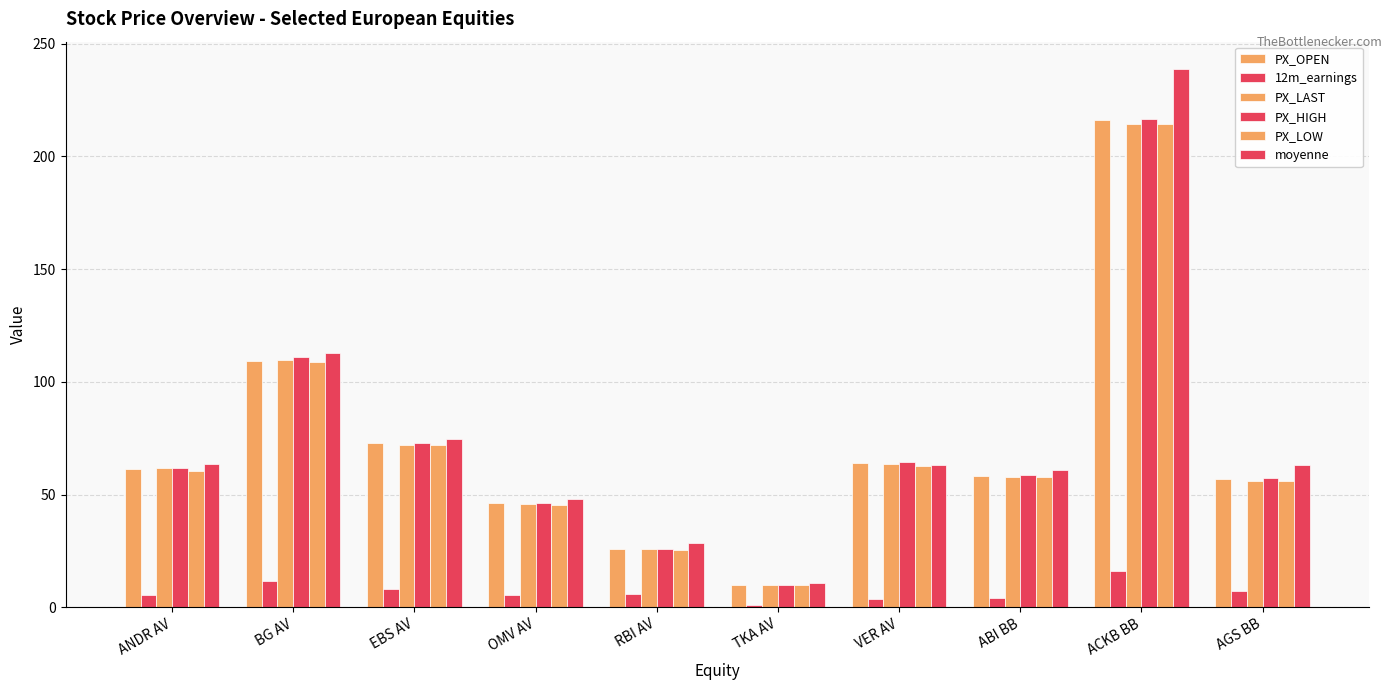

Count the number of data series in this chart.

6